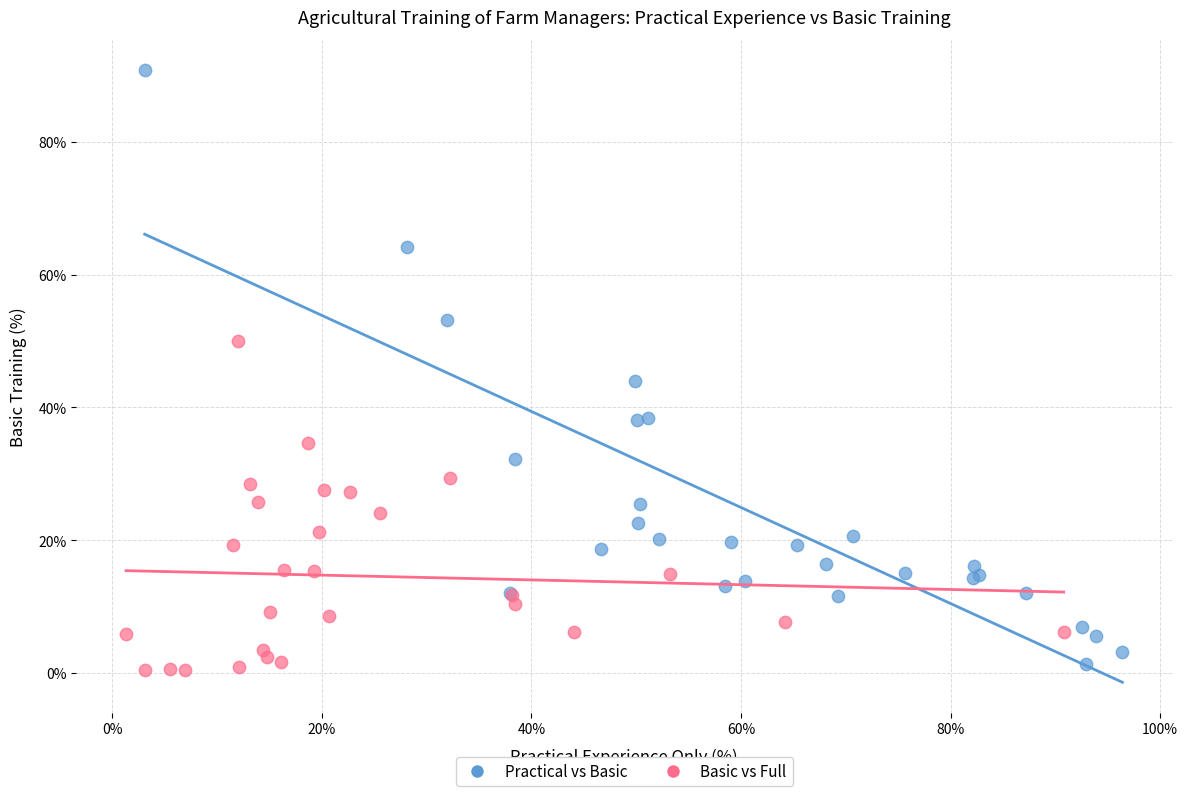

Which series reaches the maximum Y coordinate?

Practical vs Basic